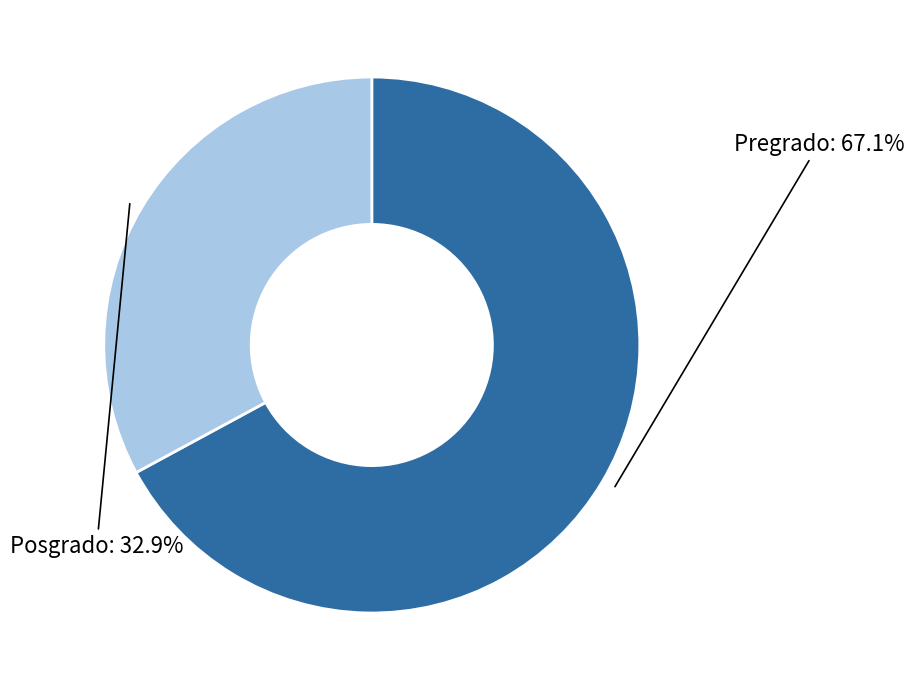

Which slice is the smallest?

Posgrado